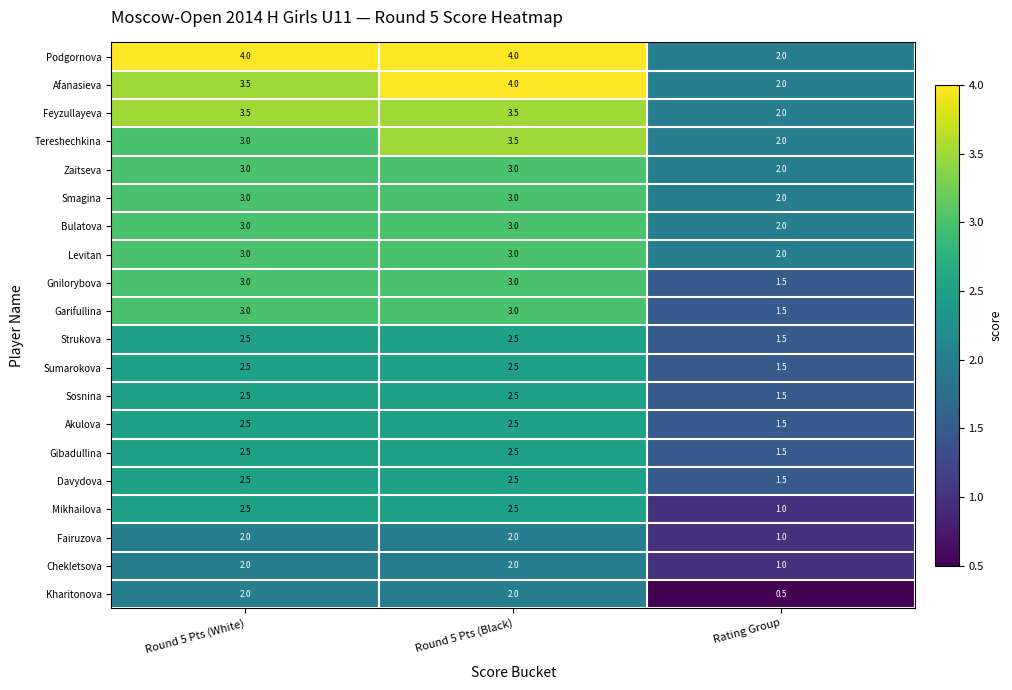

What is the total value across all series at Round 5 Pts (Black)?

56.5